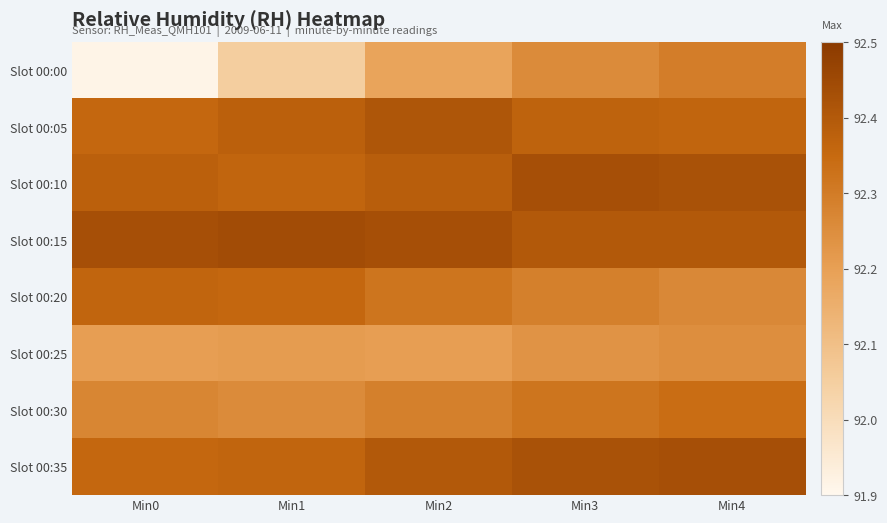

Which series has the largest total across all categories?

Slot 00:15